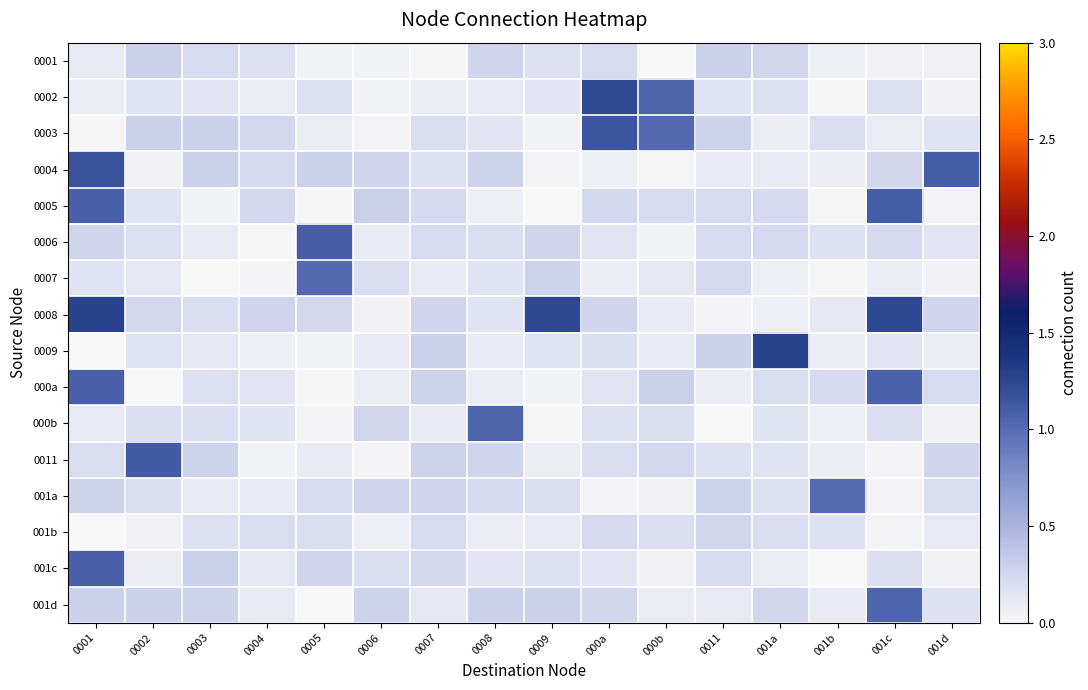

What is the spread (max minus min) of values at 0009?

1.2